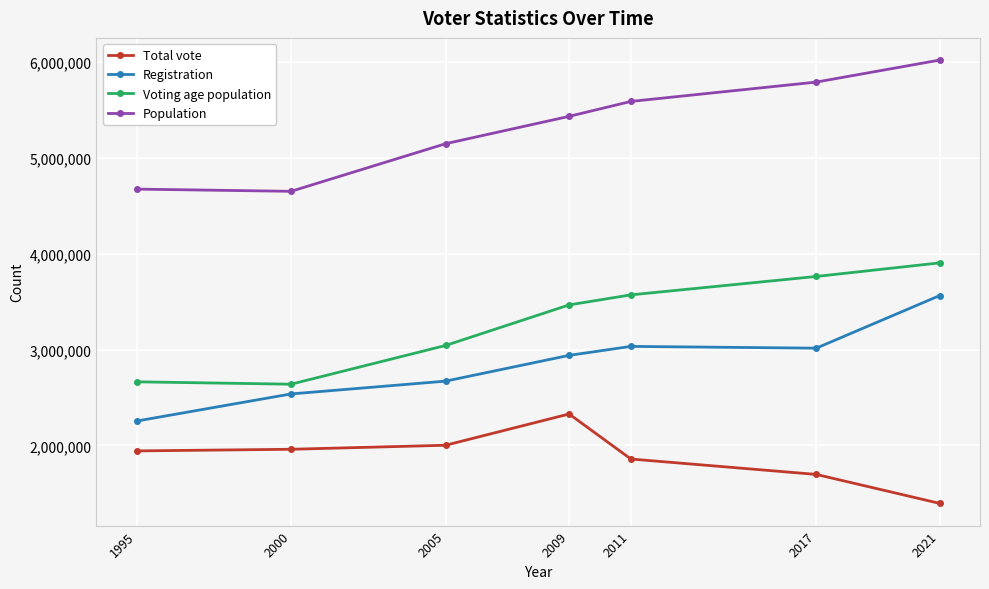

True or false: Population and Voting age population intersect in this chart.

False